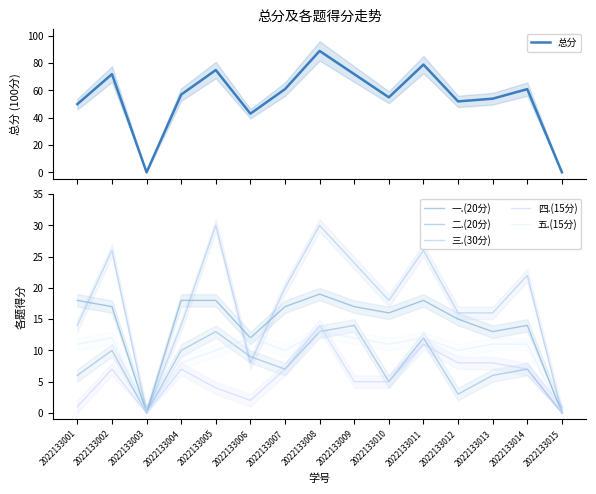

The value of 三.(30分) at 2022133004 is 4. True or false?

False